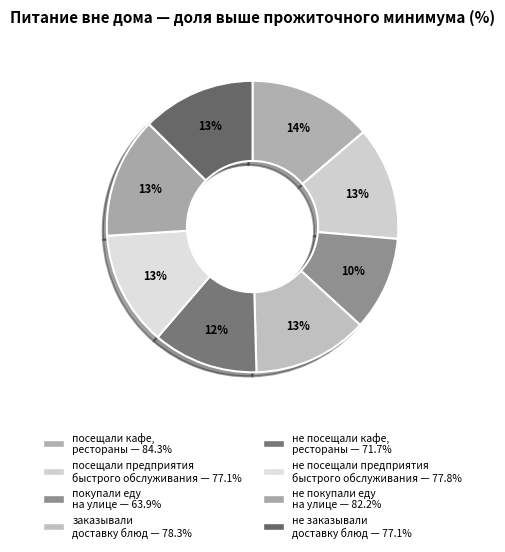

Rank the categories by value from highest to lowest.

посещали кафе, рестораны, не покупали еду на улице, заказывали доставку готовых блюд, не посещали предприятия быстрого обслуживания, посещали предприятия быстрого обслуживания, не заказывали доставку готовых блюд, не посещали кафе, рестораны, покупали еду на улице